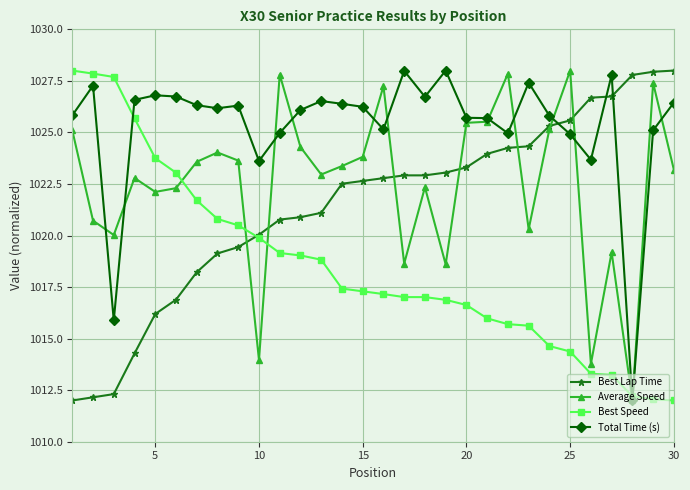

What is the sum of all Total Time (s) values?

30759.1